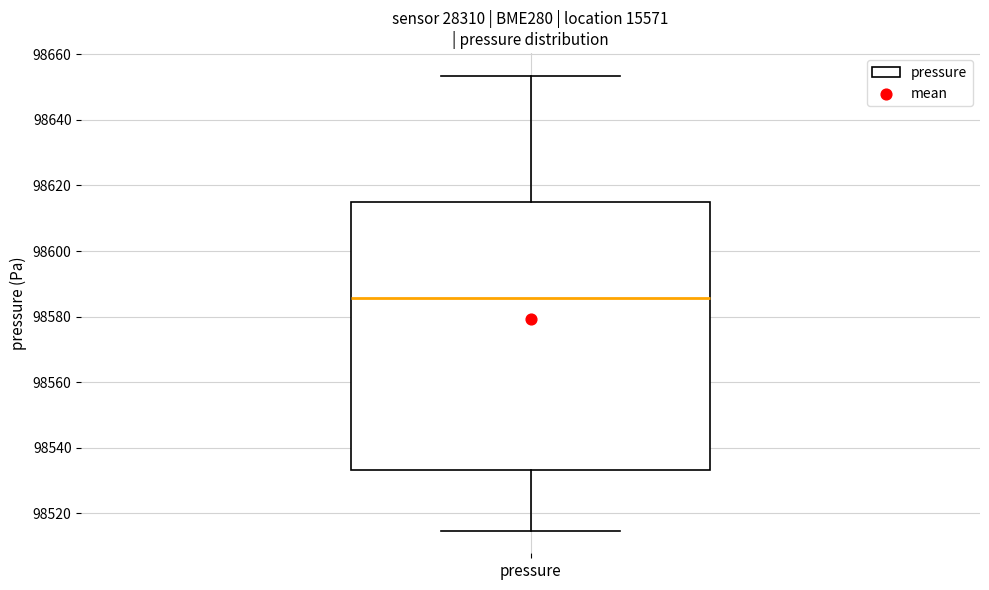

Transcribe this box plot: give where the median line is, the range the box spans, and where the two whiskers end, as read against the y-axis. The values are not printed on the chart, so give them approximately, as read against the axis.

median 98586, box 98534 to 98616, whiskers 98514 to 98654